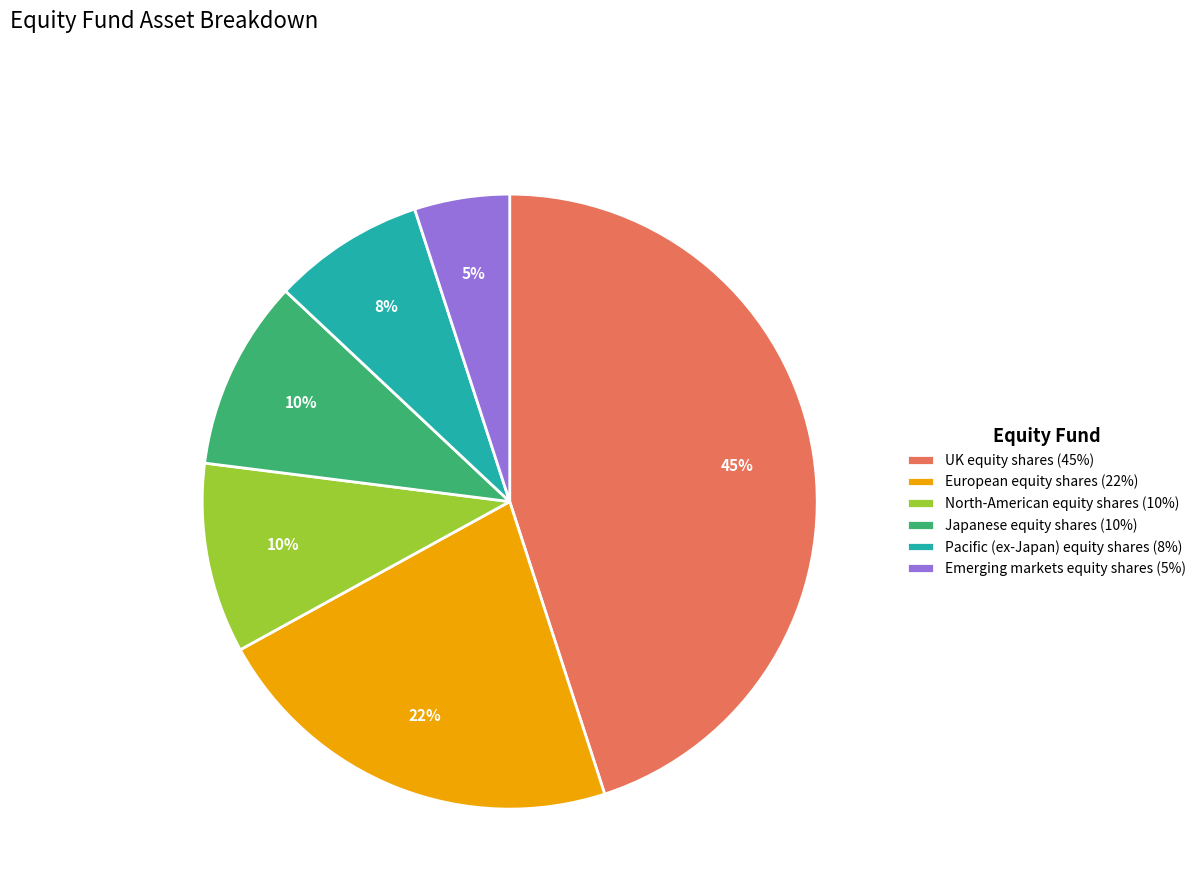

To the nearest percent, what percentage of the pie is UK equity shares (45%)?

45%